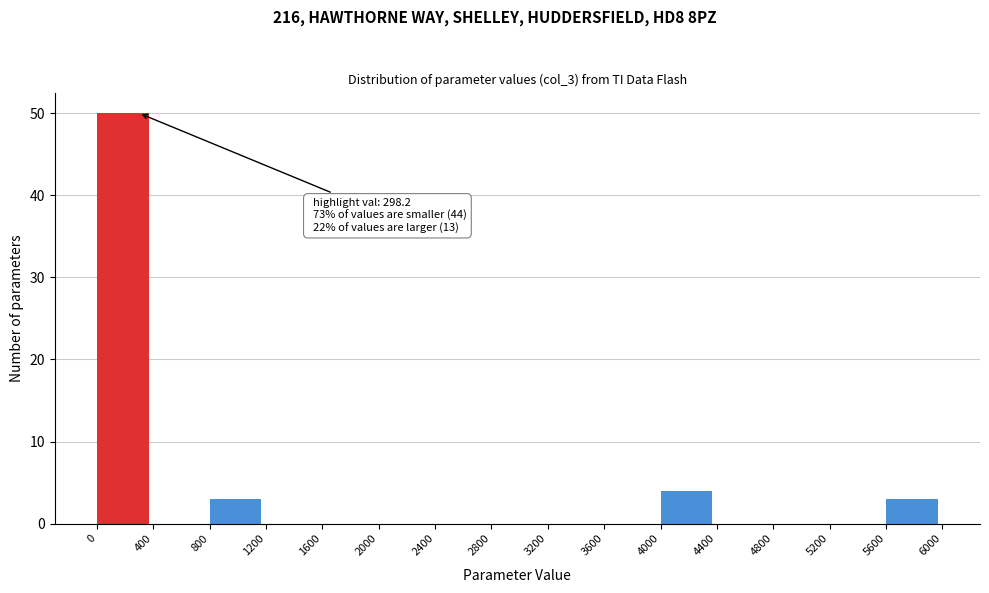

Over which range of the x-axis is the bar tallest?

0 to 400